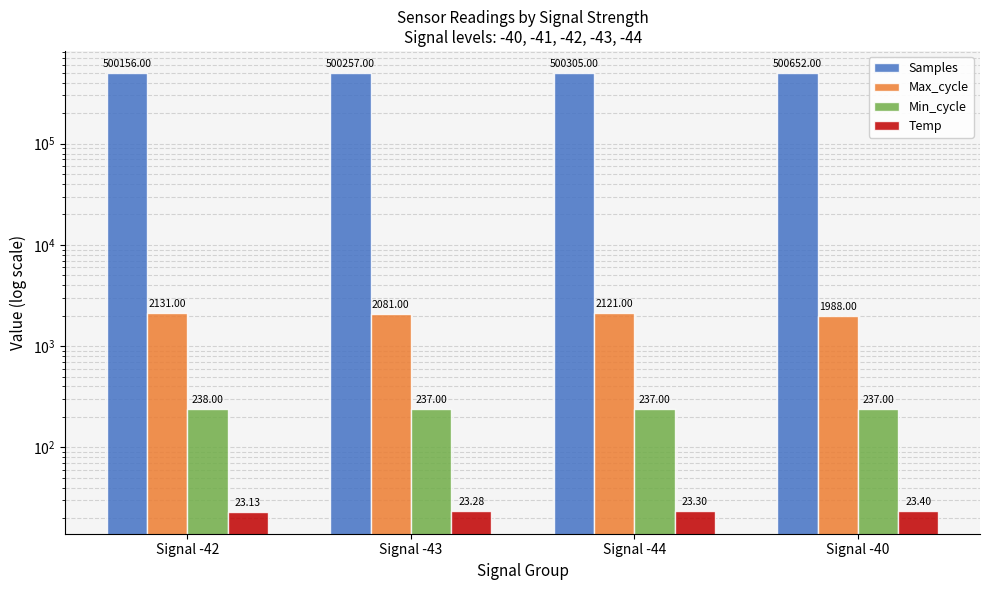

Rank the series at Signal -40 from lowest to highest value.

Temp, Min_cycle, Max_cycle, Samples